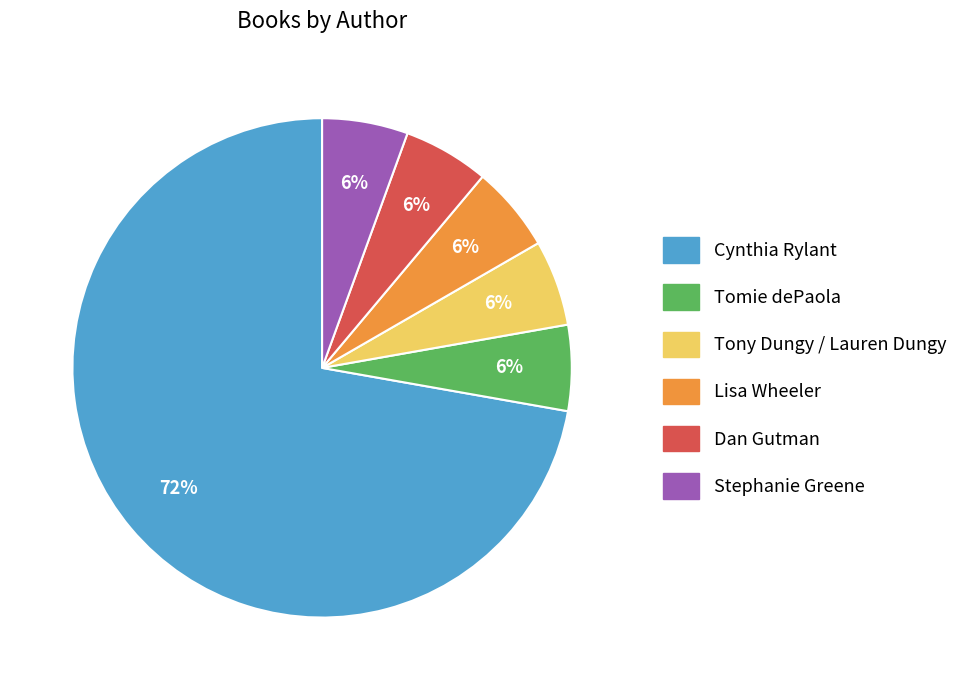

What is the ratio of the value at Stephanie Greene to the value at Tomie dePaola?

1.0